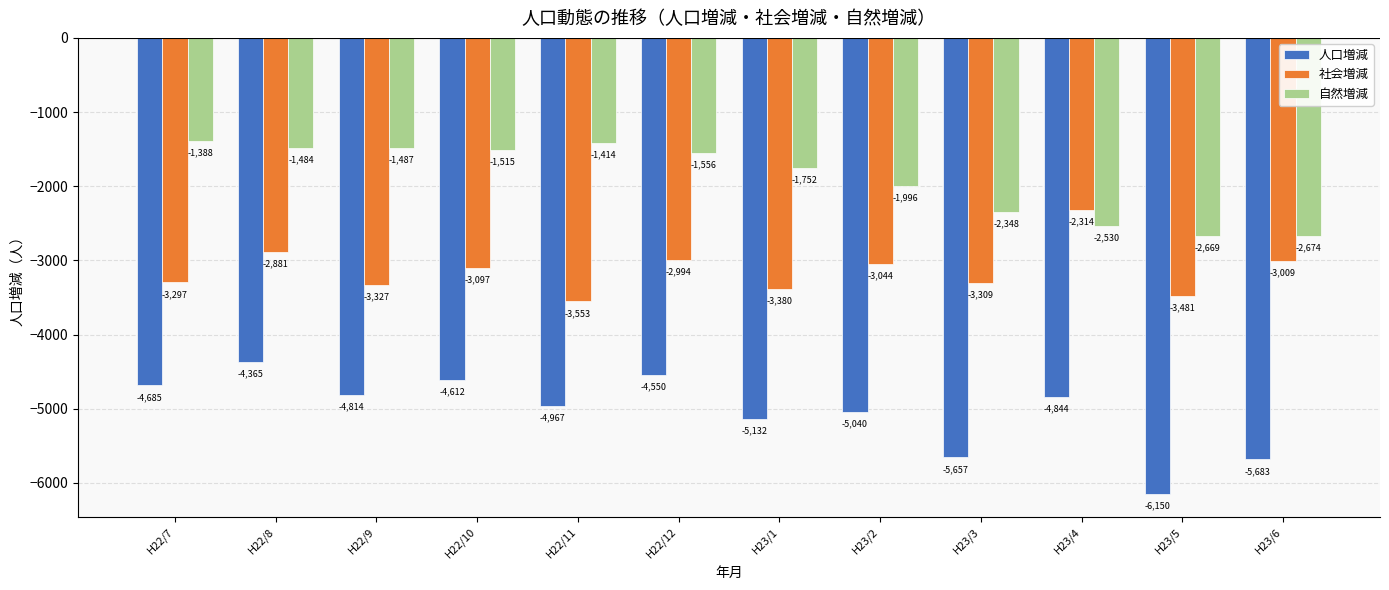

What is the difference between the maximum and second lowest values in the 社会増減 series?

1167